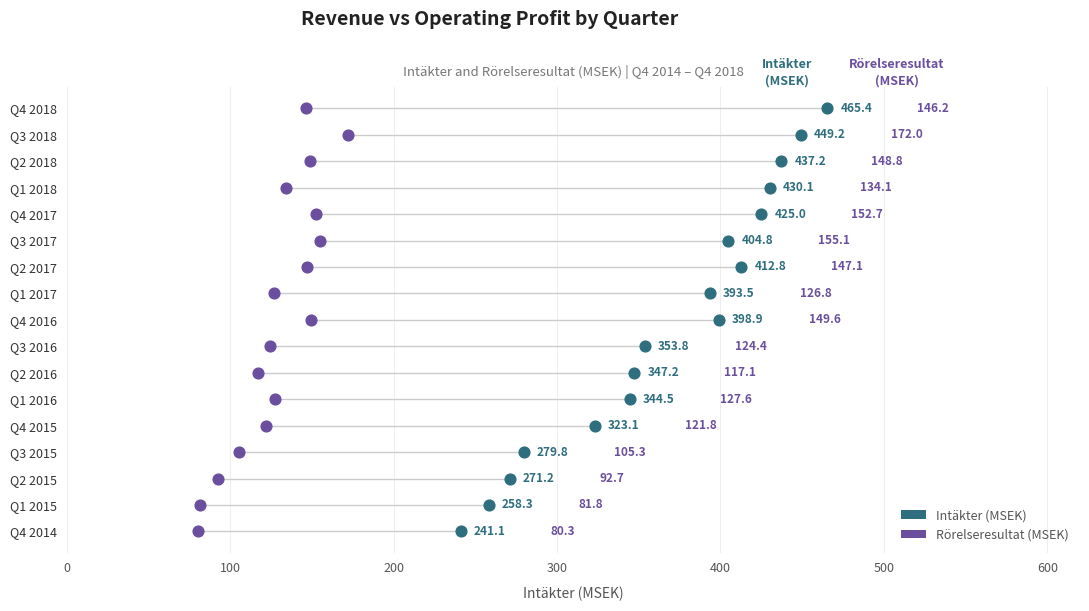

What are all the series names shown in the legend?

Intäkter (MSEK), Rörelseresultat (MSEK)